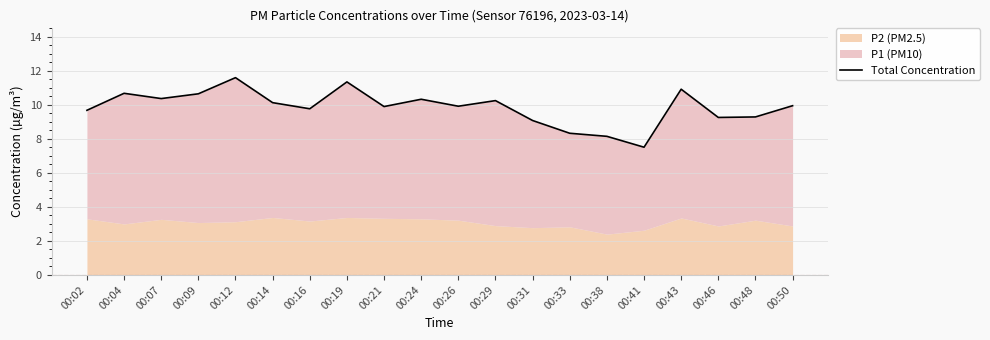

What is the value of the 11th point from the left?

9.9